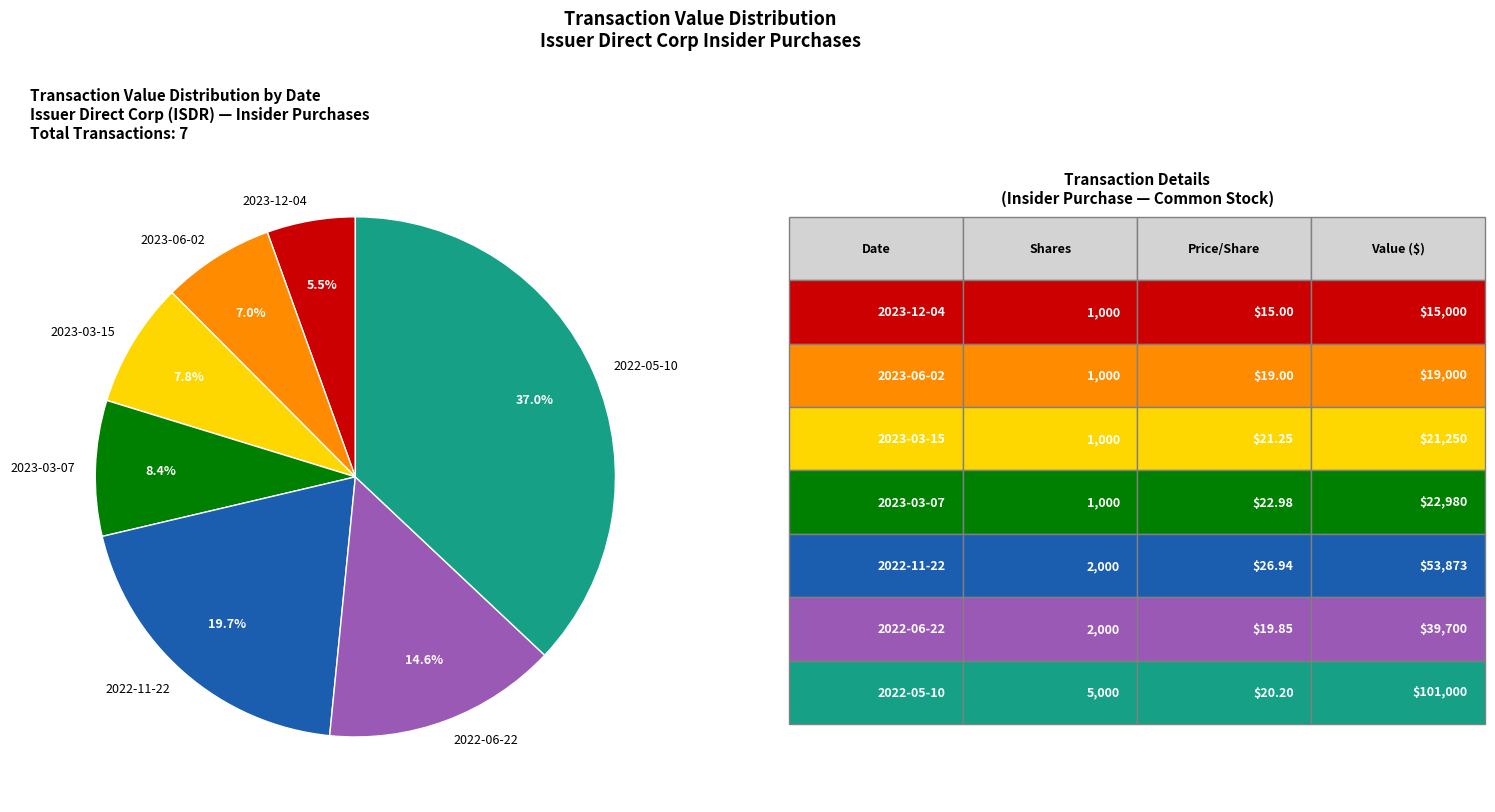

Is 2023-12-04 the majority of the pie?

No